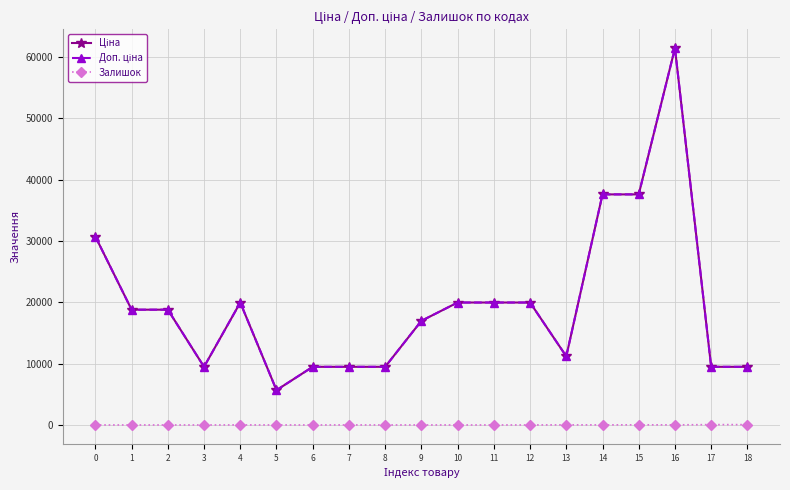

Does the chart have visible grid lines?

Yes